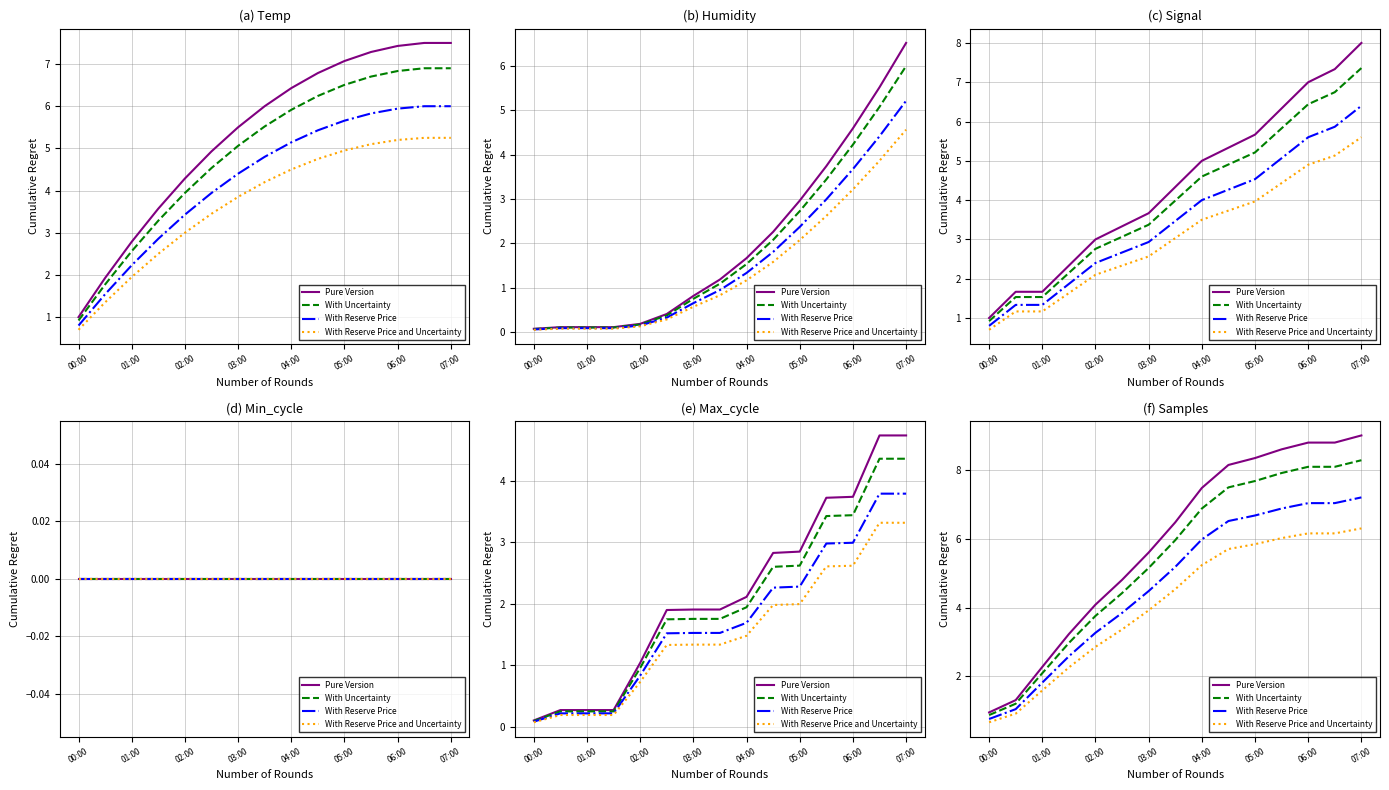

Count the number of data series in this chart.

4